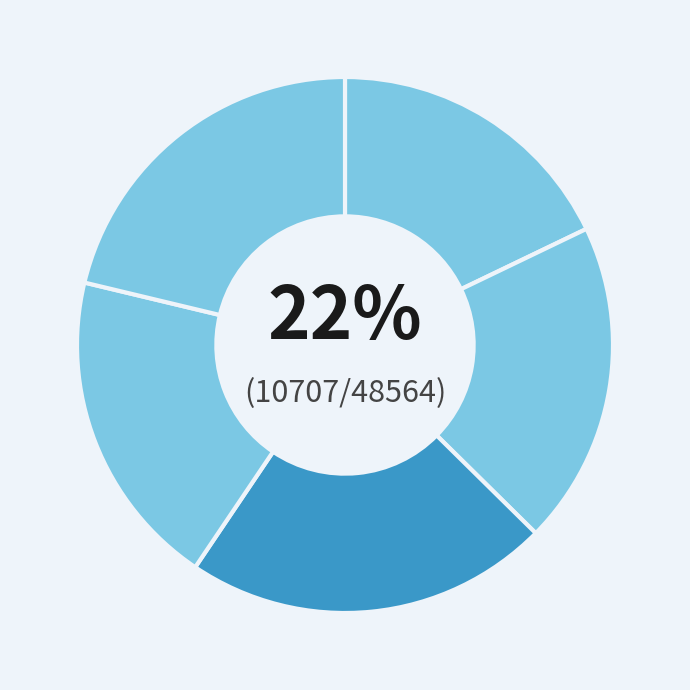

Is it true that Canada velocity grid v7 is 7% of the pie?

False